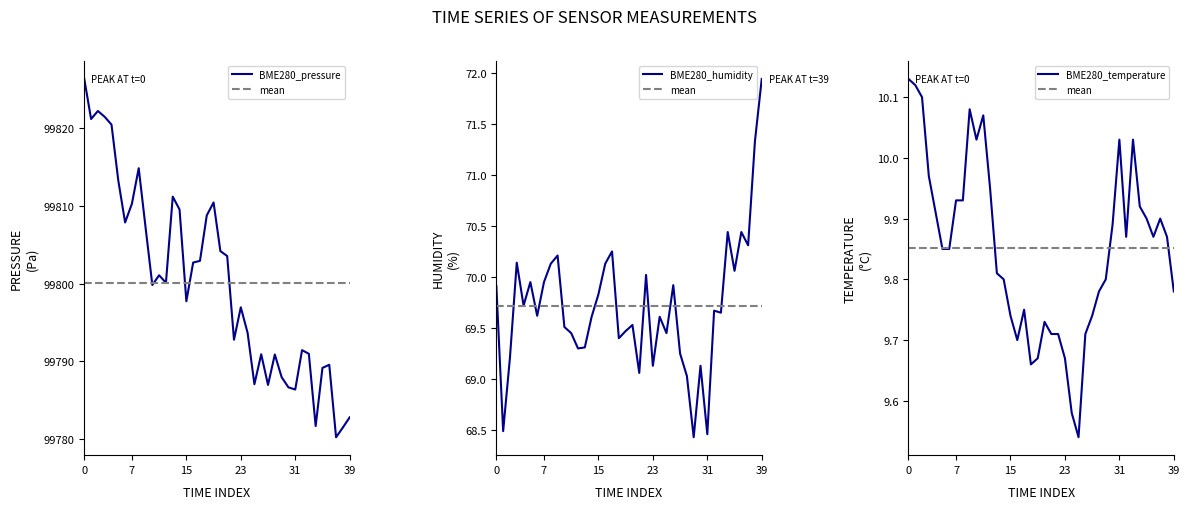

What is the highest value of the BME280_pressure series?

99826.3